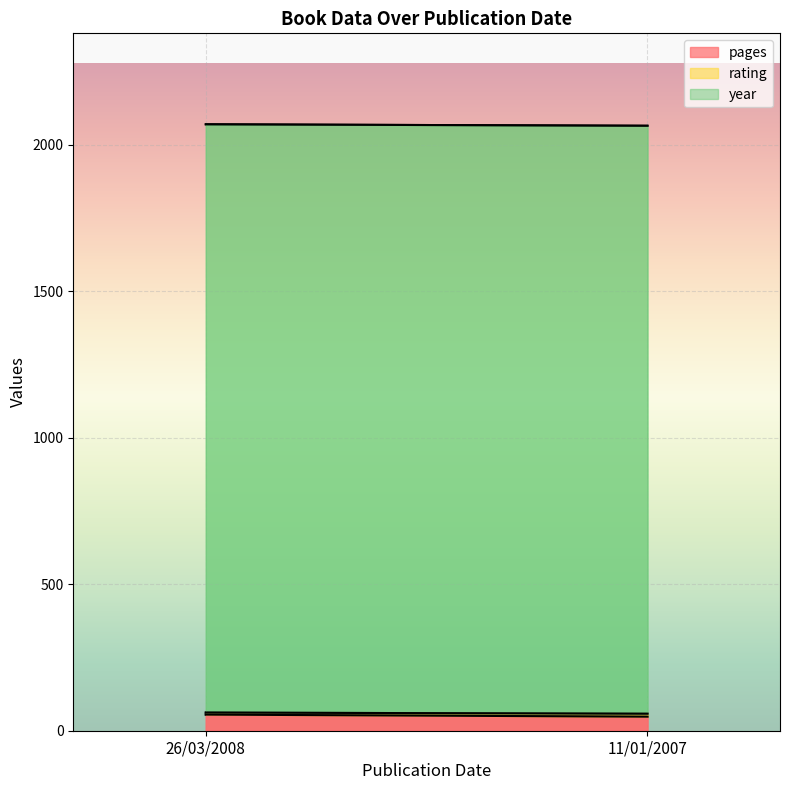

Is it true that rating equals 3 at 26/03/2008?

False